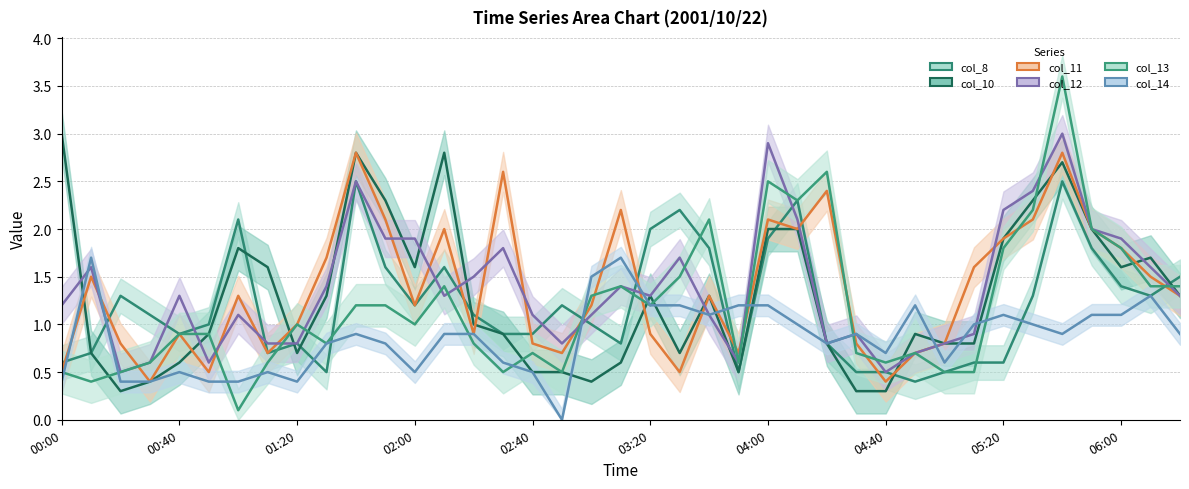

How many interior local valleys does the col_12 series have?

8